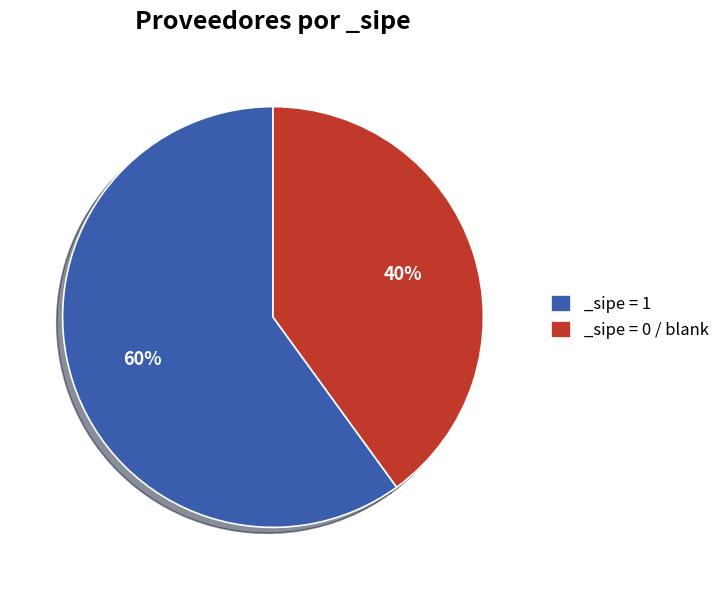

Is there any slice that represents more than half of the pie?

Yes